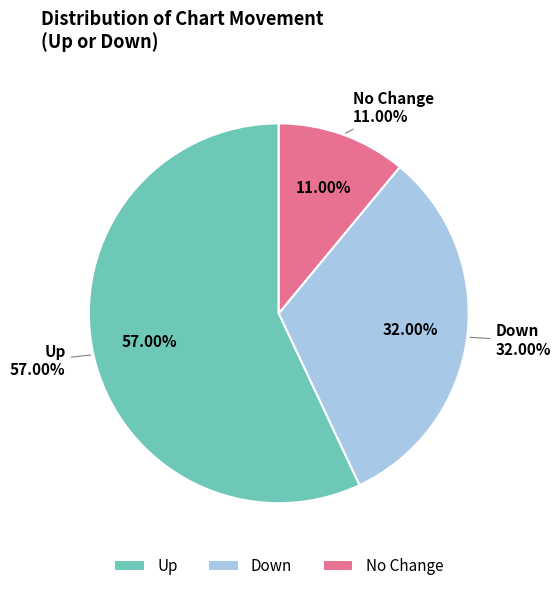

How many slices are in this pie chart?

3